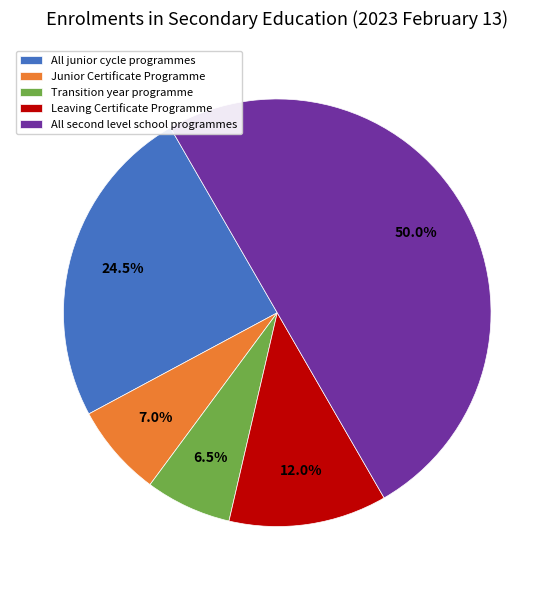

To the nearest percent, what percentage of the pie is Junior Certificate Programme?

7%